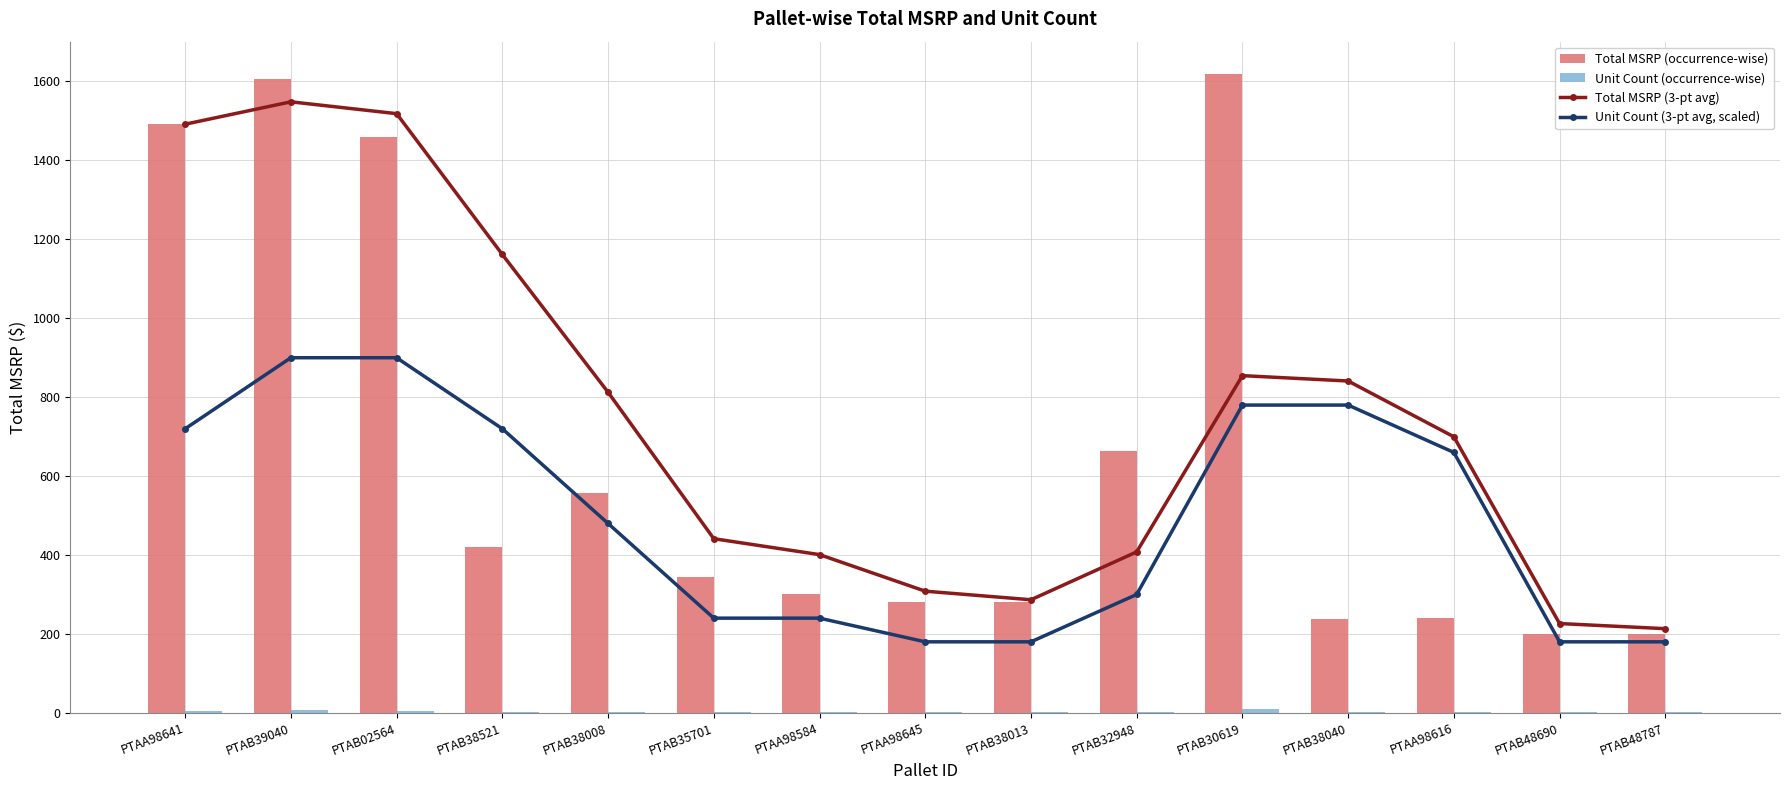

What is the minimum value shown in the chart?

1.0